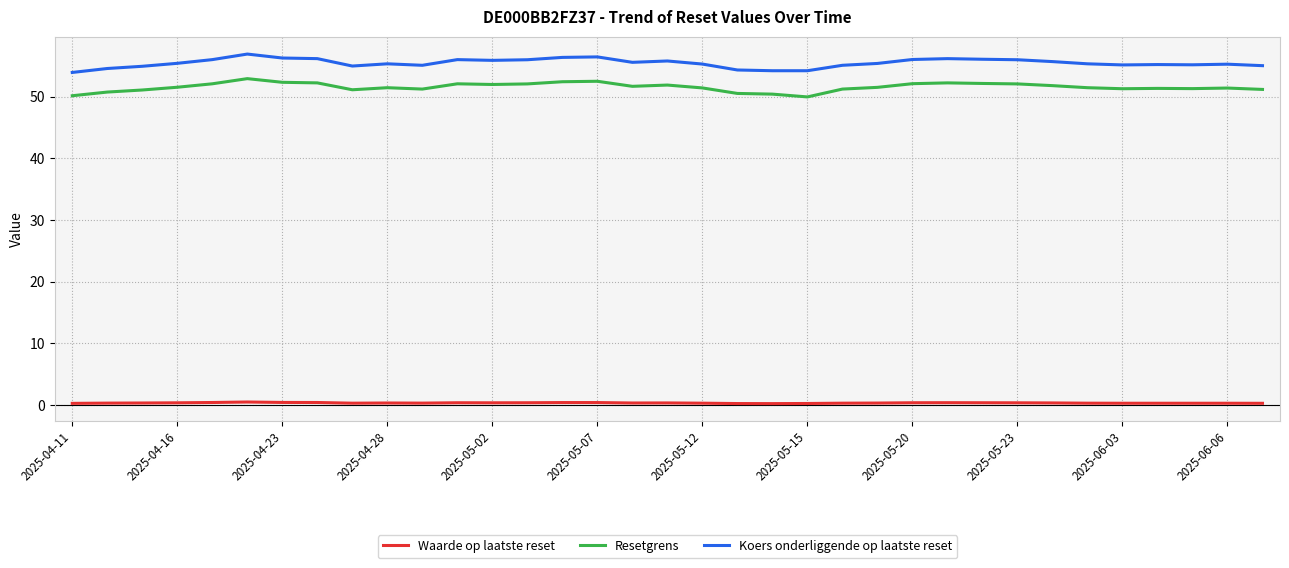

List the series in order of their peak value, lowest first.

Waarde op laatste reset, Resetgrens, Koers onderliggende op laatste reset